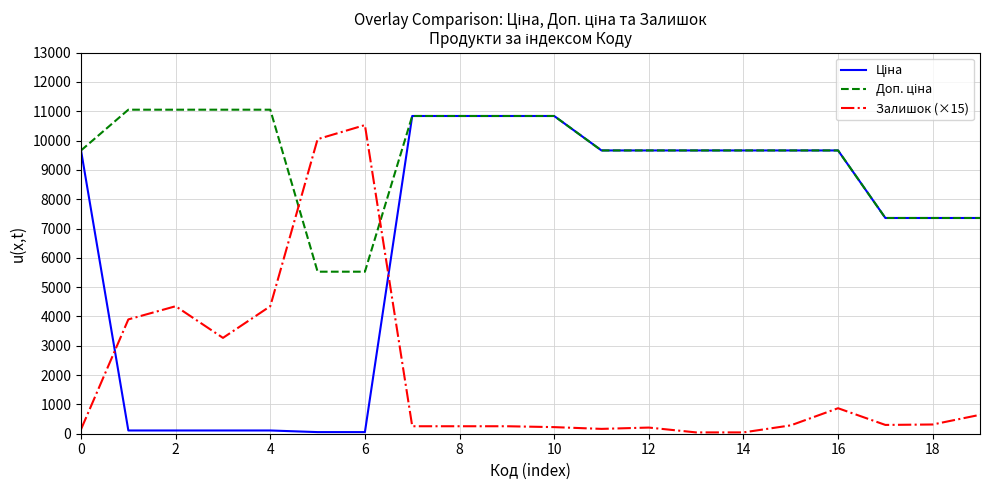

What is the maximum value shown in the chart?

11055.0